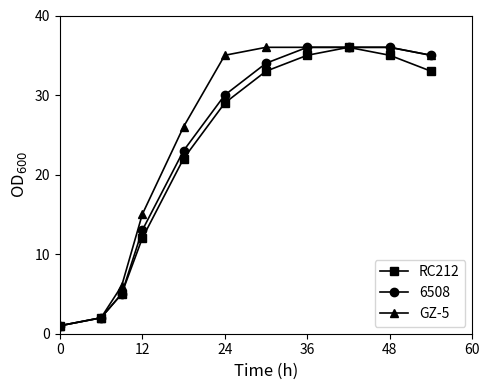

What is the value of the GZ-5 point at the 3rd from the left?

6